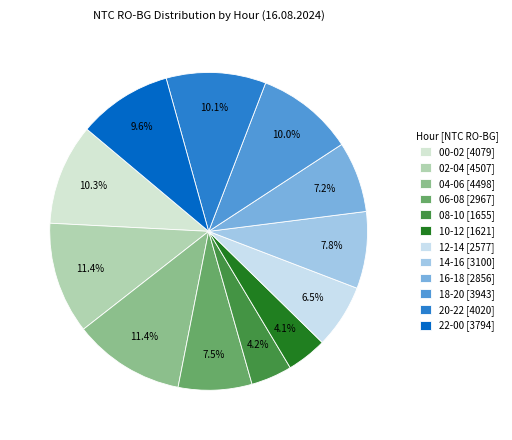

How many segments does this pie chart have?

12